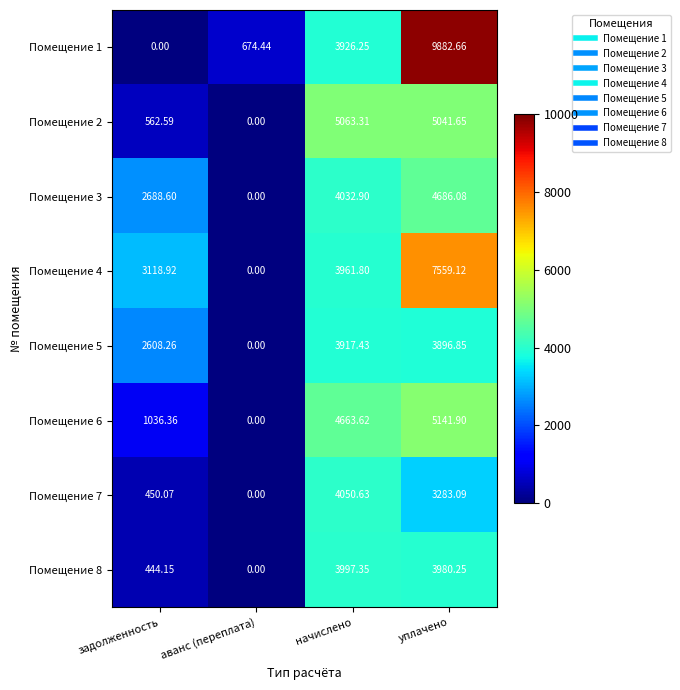

Is the value of Помещение 6 at уплачено greater than the value of Помещение 3 at начислено?

Yes